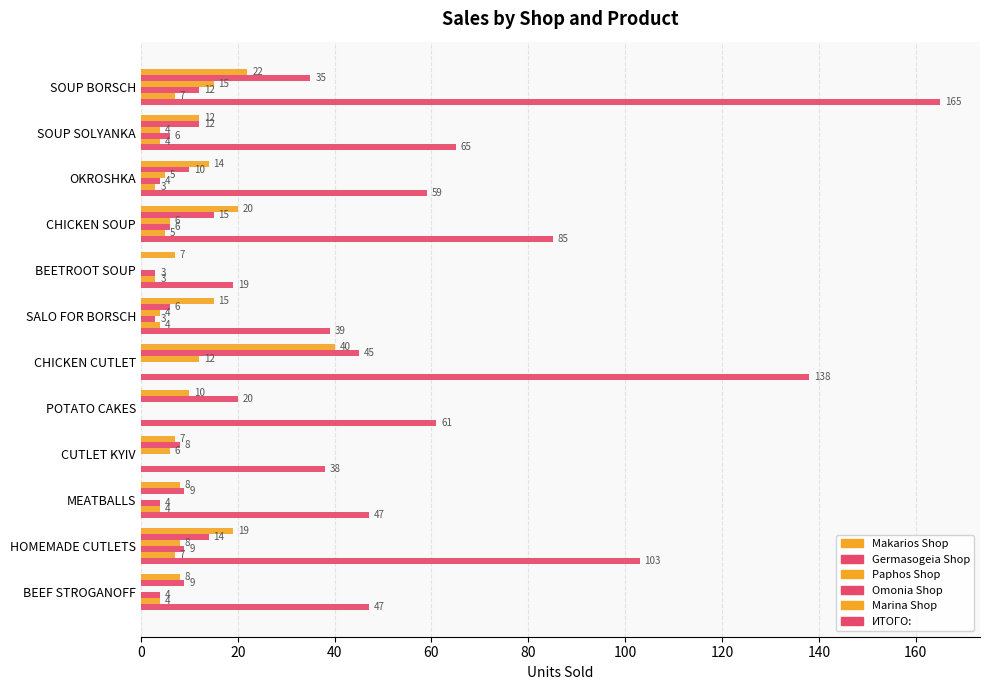

Reading right to left, extract all data points from this chart.

Makarios Shop: 8	19	8	7	10	40	15	7	20	14	12	22
Germasogeia Shop: 9	14	9	8	20	45	6	0	15	10	12	35
Paphos Shop: 0	8	0	6	0	12	4	0	6	5	4	15
Omonia Shop: 4	9	4	0	0	0	3	3	6	4	6	12
Marina Shop: 4	7	4	0	0	0	4	3	5	3	4	7
ИТОГО:: 47	103	47	38	61	138	39	19	85	59	65	165